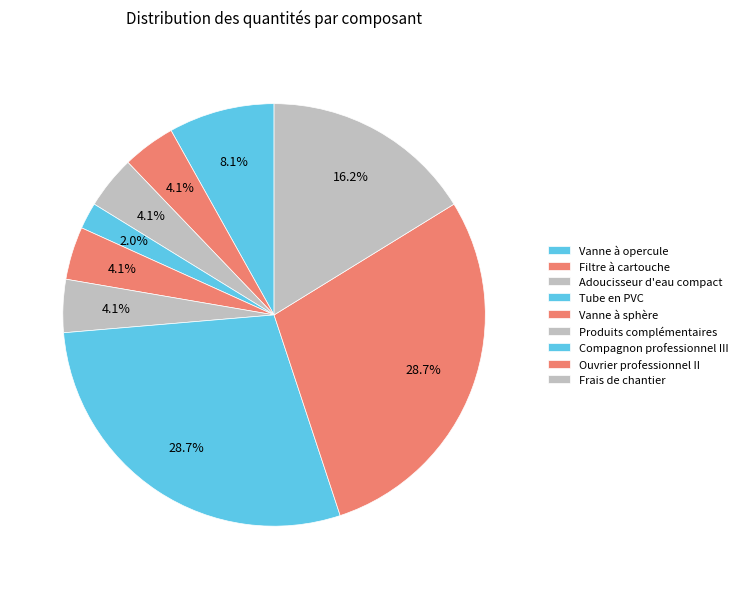

How many slices are in this pie chart?

9